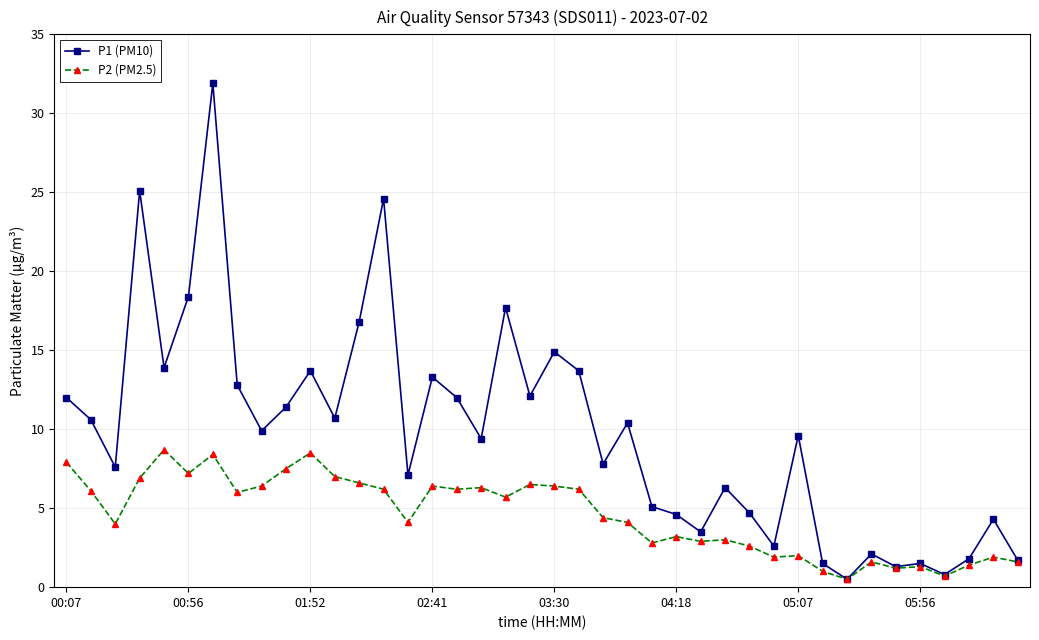

What are all the series names shown in the legend?

P1 (PM10), P2 (PM2.5)